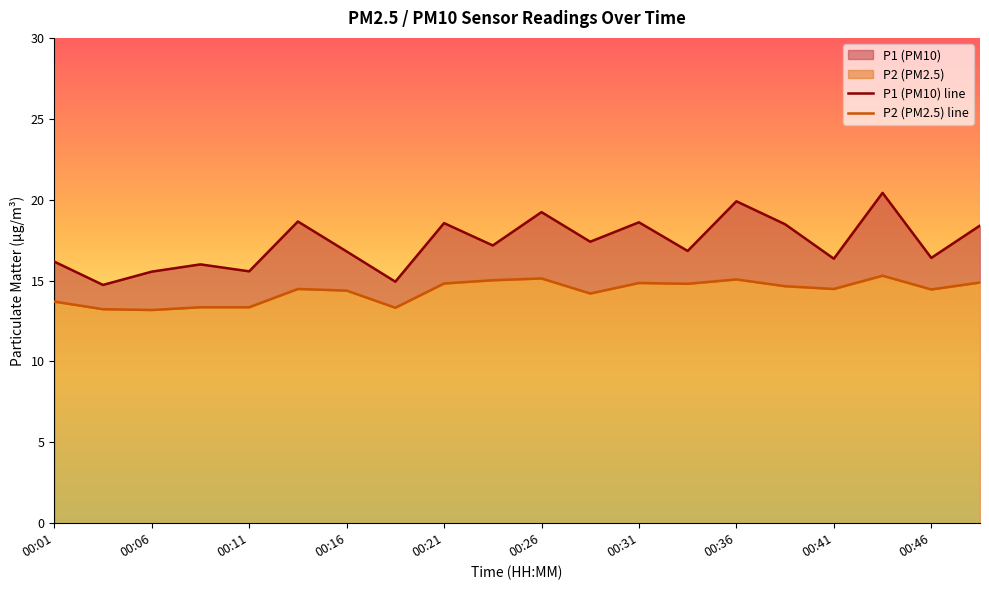

At which category is the sum across all series the highest?

00:43